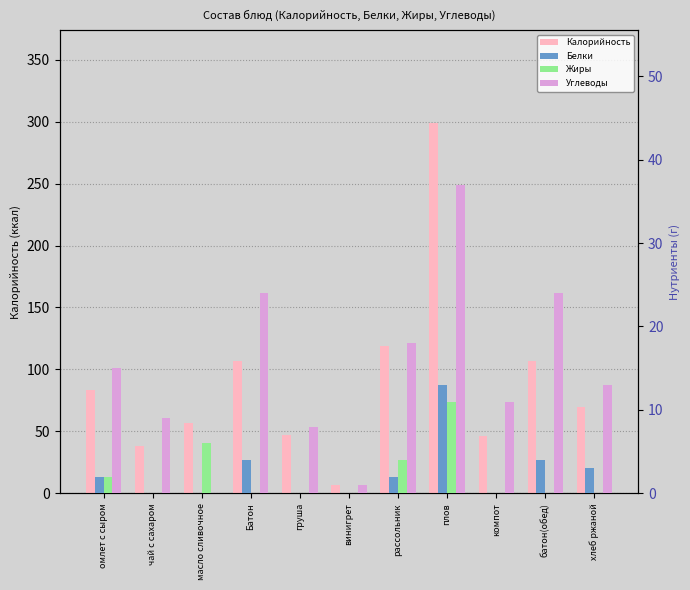

Reading left to right, extract all data points from this chart.

Калорийность: 83.4	38.0	57.0	107.0	47.0	7.0	119.0	299.0	46.0	107.0	70.0
Белки: 2.0	0.0	0.0	4.0	0.0	0.0	2.0	13.0	0.0	4.0	3.0
Жиры: 2.0	0.0	6.0	0.0	0.0	0.0	4.0	11.0	0.0	0.0	0.0
Углеводы: 15.0	9.0	0.0	24.0	8.0	1.0	18.0	37.0	11.0	24.0	13.0